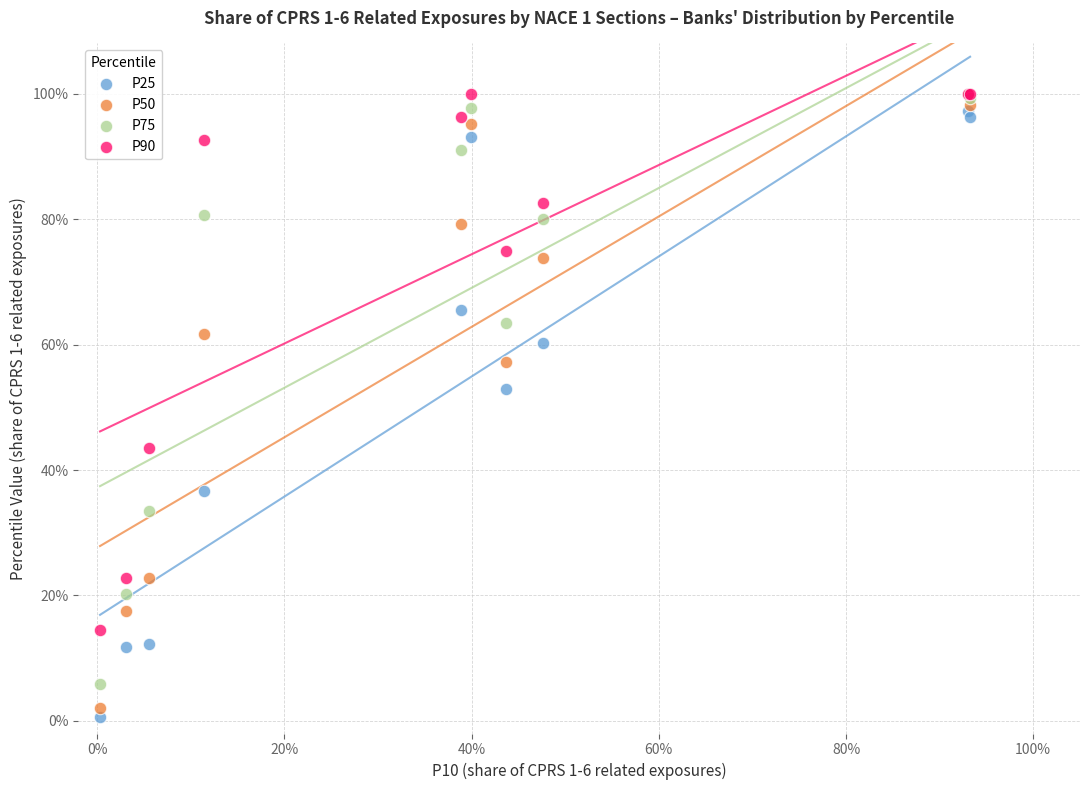

Which series contains the lowest Y value?

P25